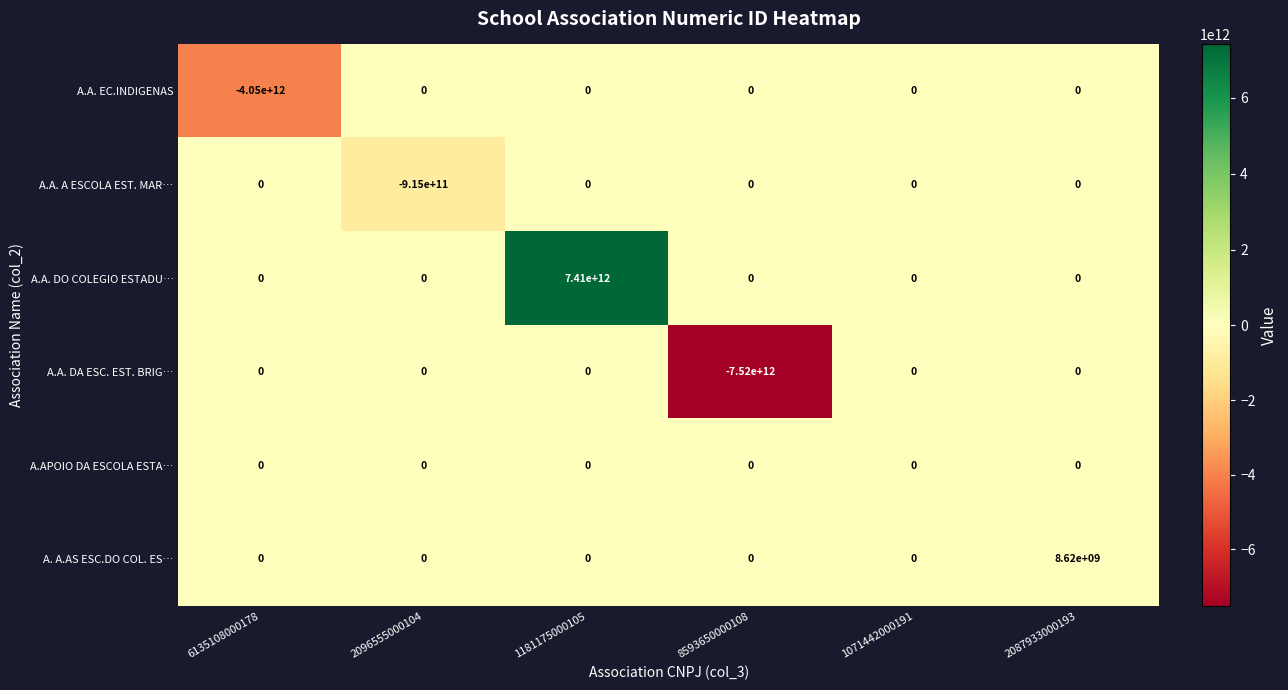

Which series has the largest range (max minus min)?

A.A. DA ESC. EST. BRIG…